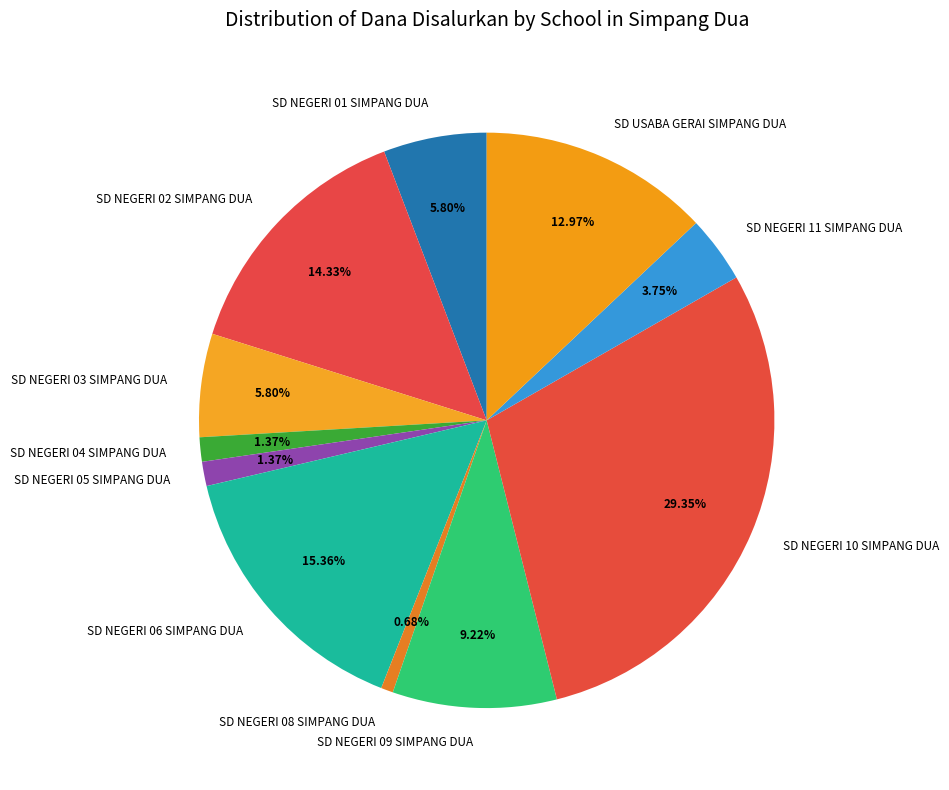

Is there any slice that represents more than half of the pie?

No